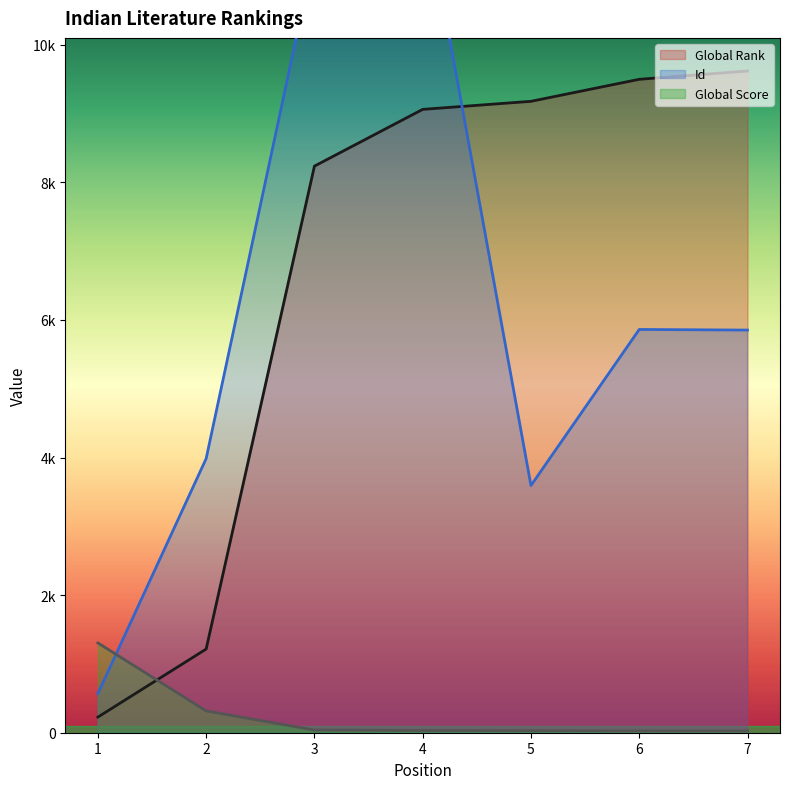

What is the value of the Id point at the 7th from the left?

5852